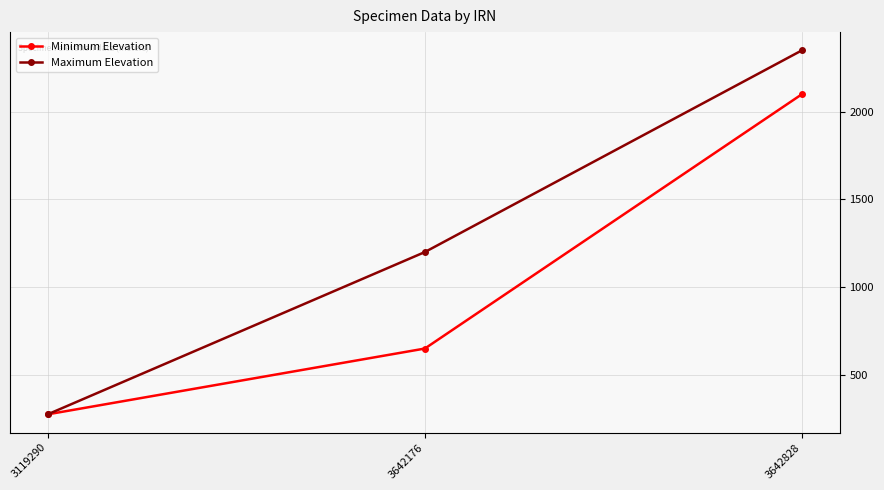

Reading left to right, what are all the values shown in this chart?

Minimum Elevation: 275	650	2100
Maximum Elevation: 275	1200	2350